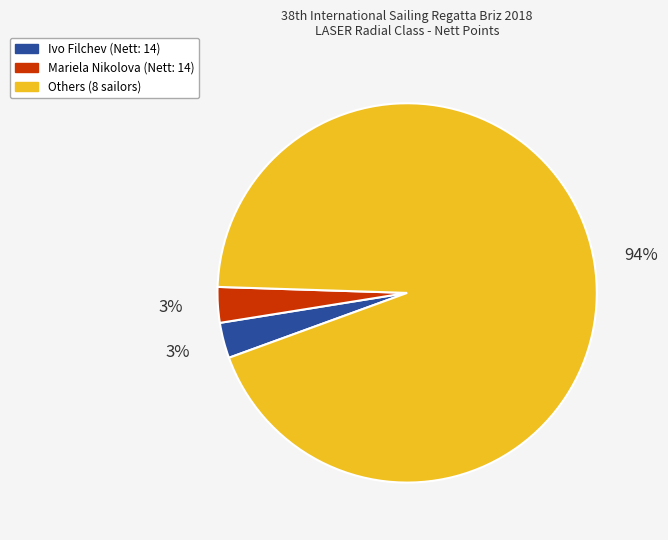

To the nearest percent, what is the difference between the largest and smallest slice percentages?

91%